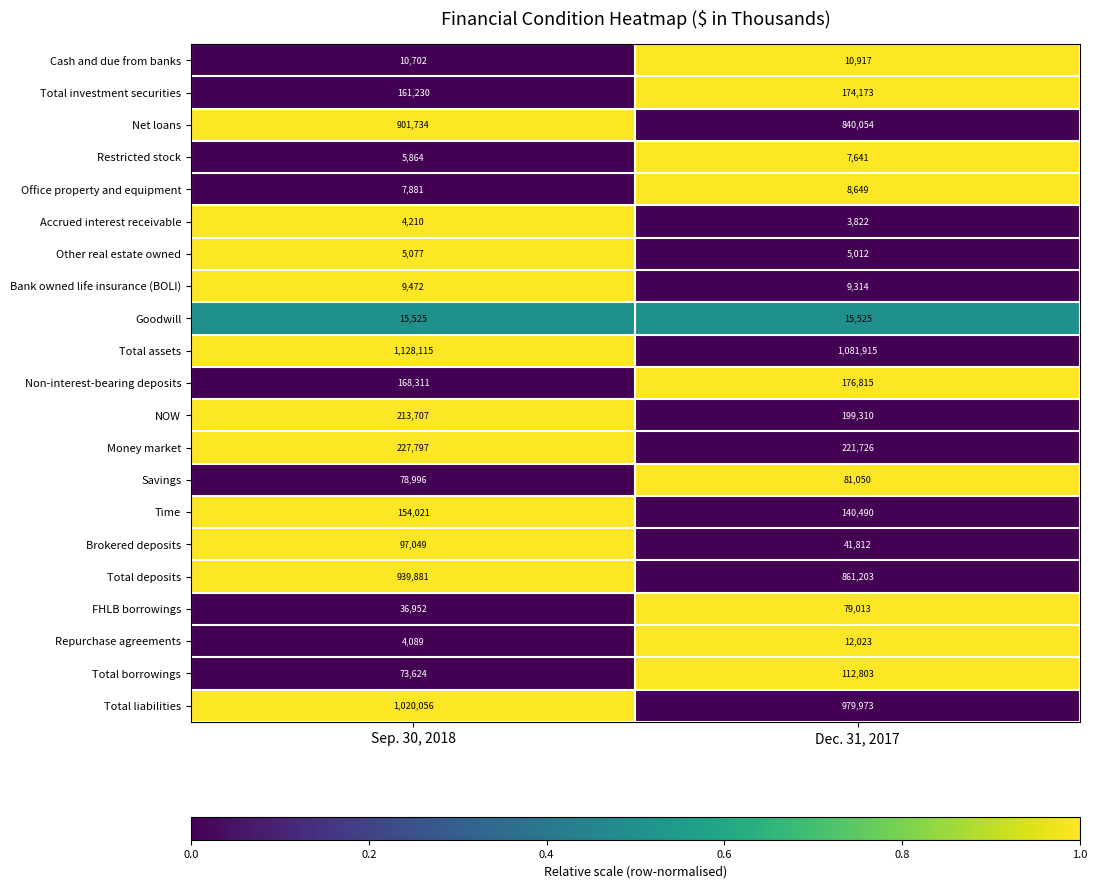

True or false: Office property and equipment has a value of 1827 at Dec. 31, 2017.

False